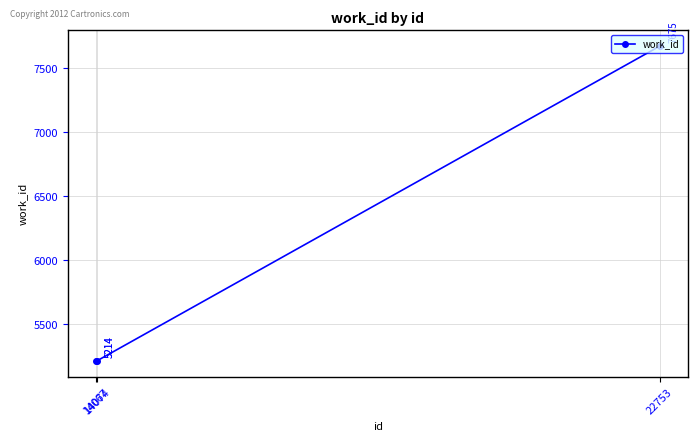

What is the sum of all values?

18103